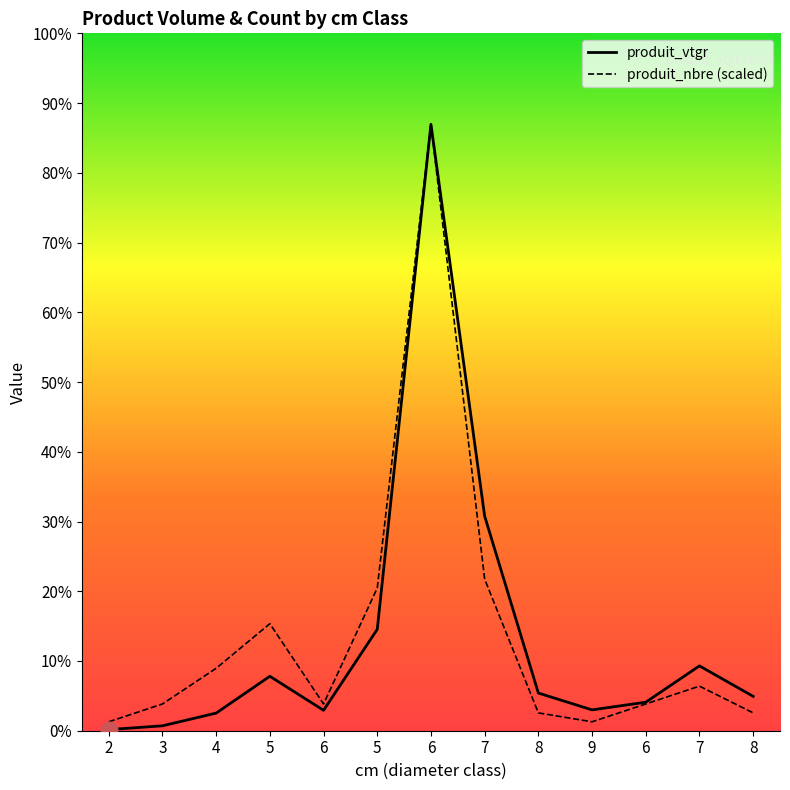

True or false: produit_nbre and produit_vtgr cross at least once.

False